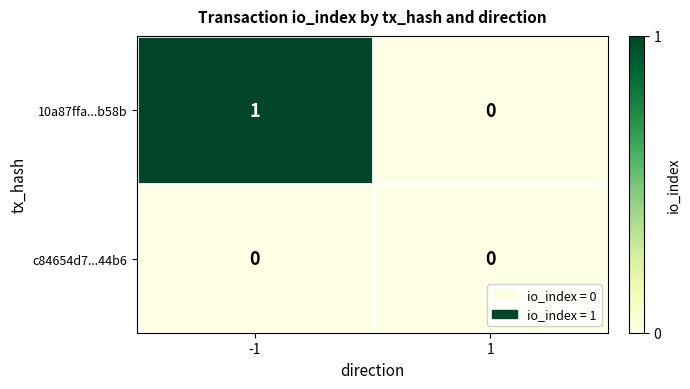

Reading left to right, extract all data points from this chart.

10a87ffa...b58b: -1=1	1=0
c84654d7...44b6: -1=0	1=0